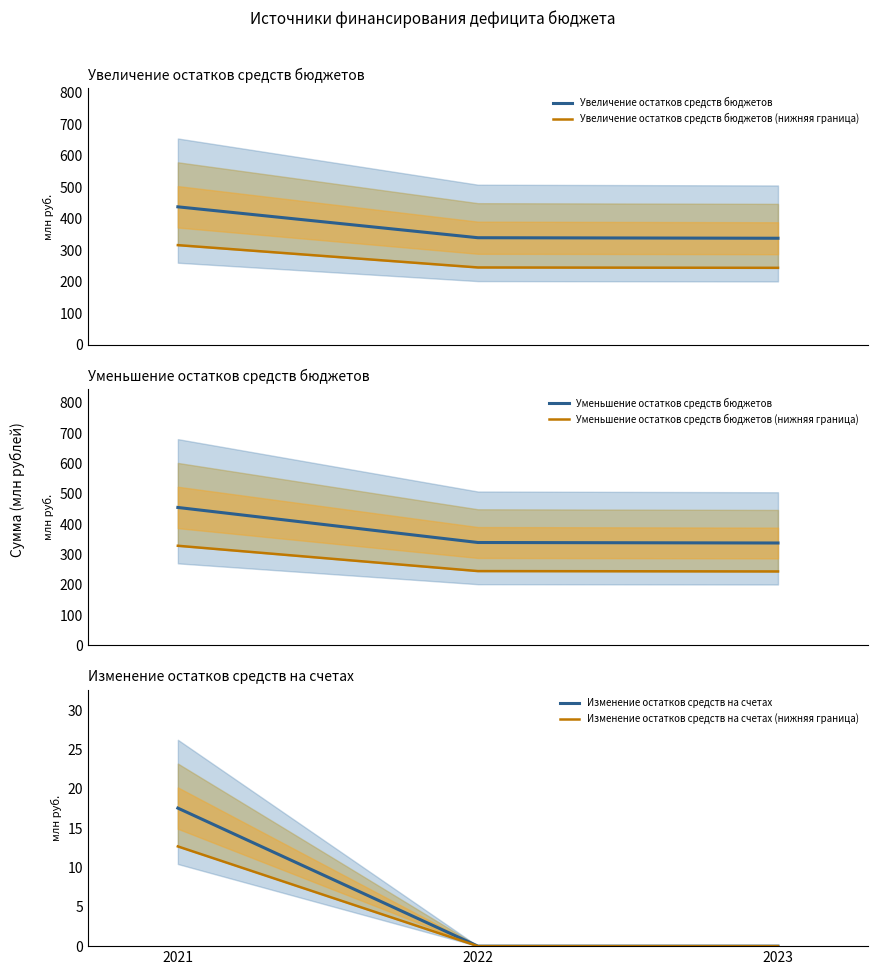

Reading left to right, transcribe all the data shown in this chart.

Увеличение остатков средств бюджетов: 2021=437.5	2022=339.6	2023=337.9
Увеличение остатков средств бюджетов (нижняя граница): 2021=316.1	2022=245.3	2023=244.2
Уменьшение остатков средств бюджетов: 2021=455.1	2022=339.6	2023=337.9
Уменьшение остатков средств бюджетов (нижняя граница): 2021=328.8	2022=245.3	2023=244.2
Изменение остатков средств на счетах: 2021=17.6	2022=0.0	2023=0.0
Изменение остатков средств на счетах (нижняя граница): 2021=12.7	2022=0.0	2023=0.0